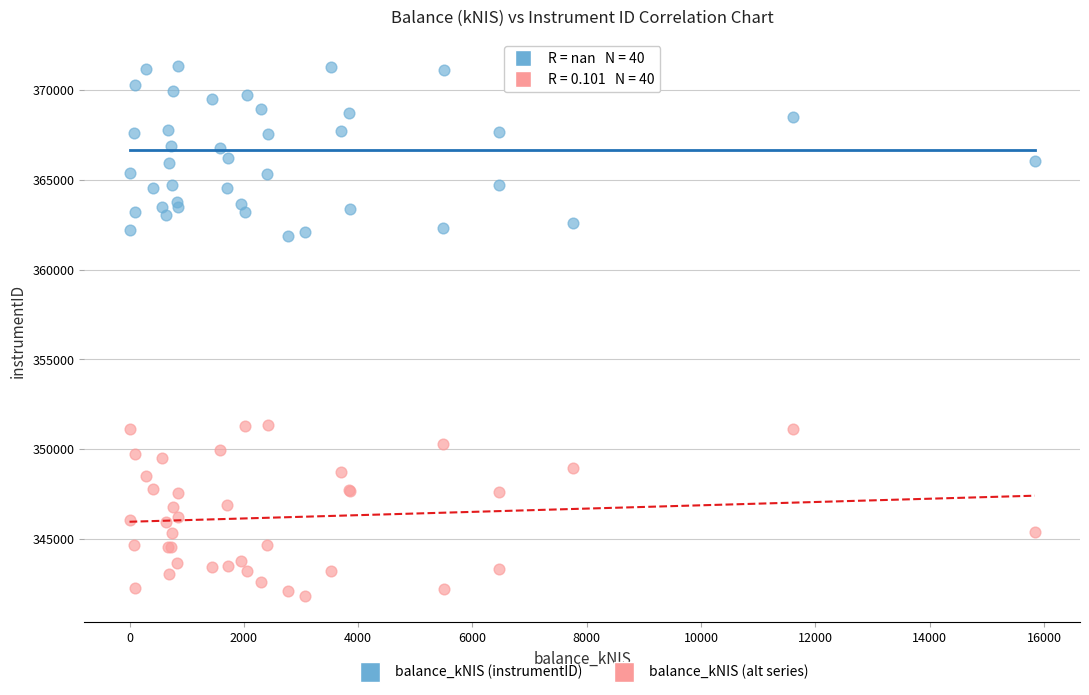

What is the X range (max minus min) for the scatter plot?

15838.5